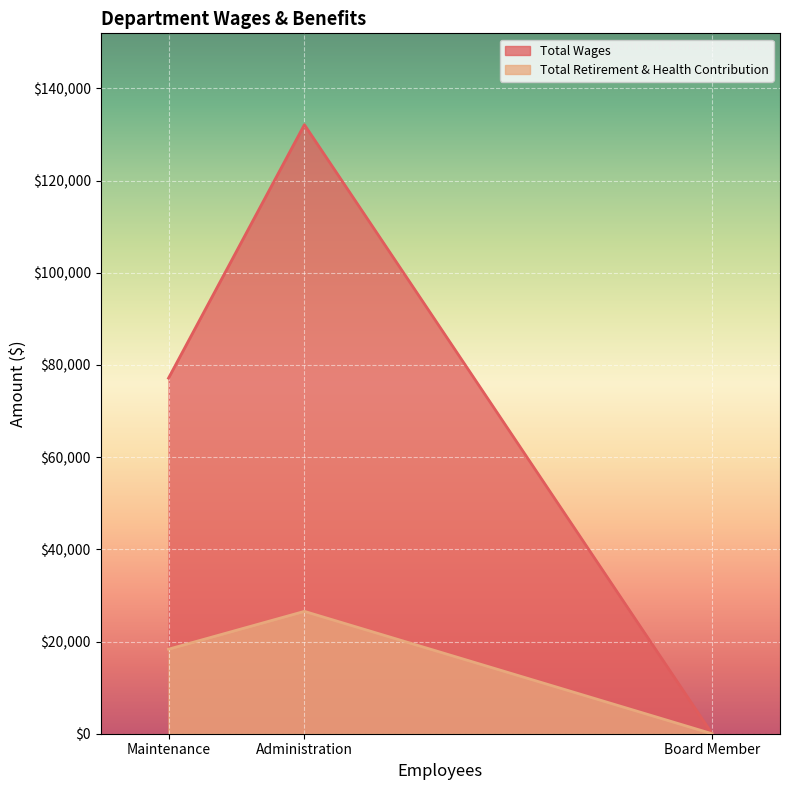

What is the average value of the Total Wages series?

69760